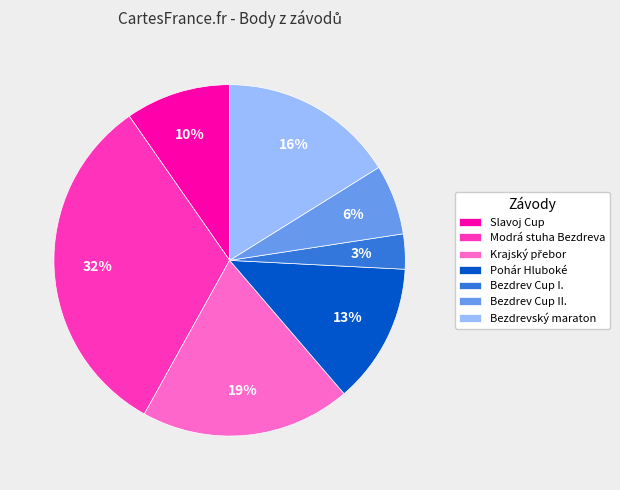

To the nearest percent, what is the combined percentage of Pohár Hluboké and Bezdrev Cup II.?

19%